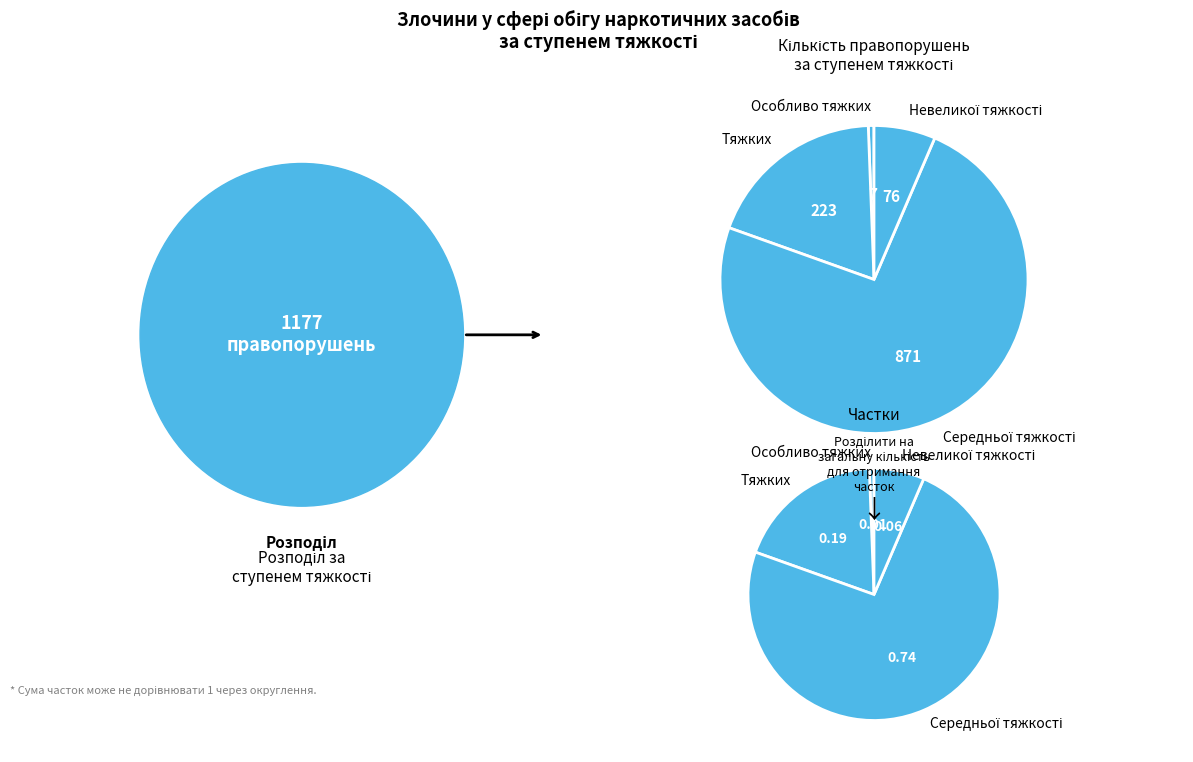

Which category has the biggest portion of the pie?

Середньої тяжкості